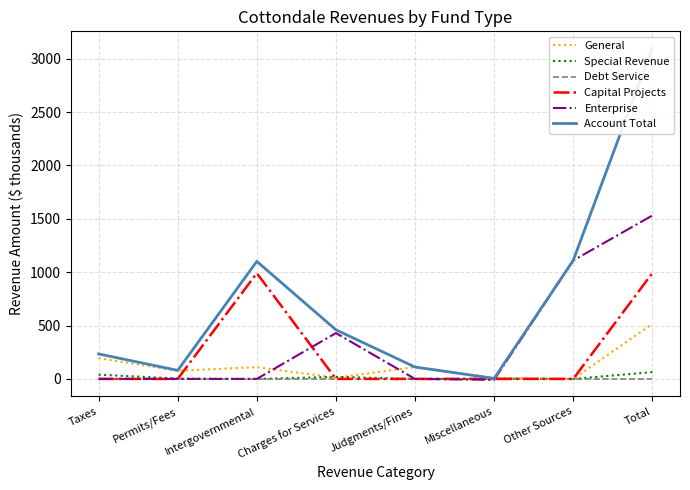

Reading right to left, transcribe all the data shown in this chart.

General: 515.4	0.0	11.2	111.2	11.4	110.1	76.9	194.5
Special Revenue: 63.9	0.0	1.9	0.0	19.0	0.0	3.1	39.8
Debt Service: 0.0	0.0	0.0	0.0	0.0	0.0	0.0	0.0
Capital Projects: 991.2	0.0	0.0	0.0	0.0	991.2	0.0	0.0
Enterprise: 1531.3	1110.1	-8.4	0.0	429.6	0.0	0.0	0.0
Account Total: 3101.7	1110.1	4.7	111.2	460.1	1101.3	79.9	234.3